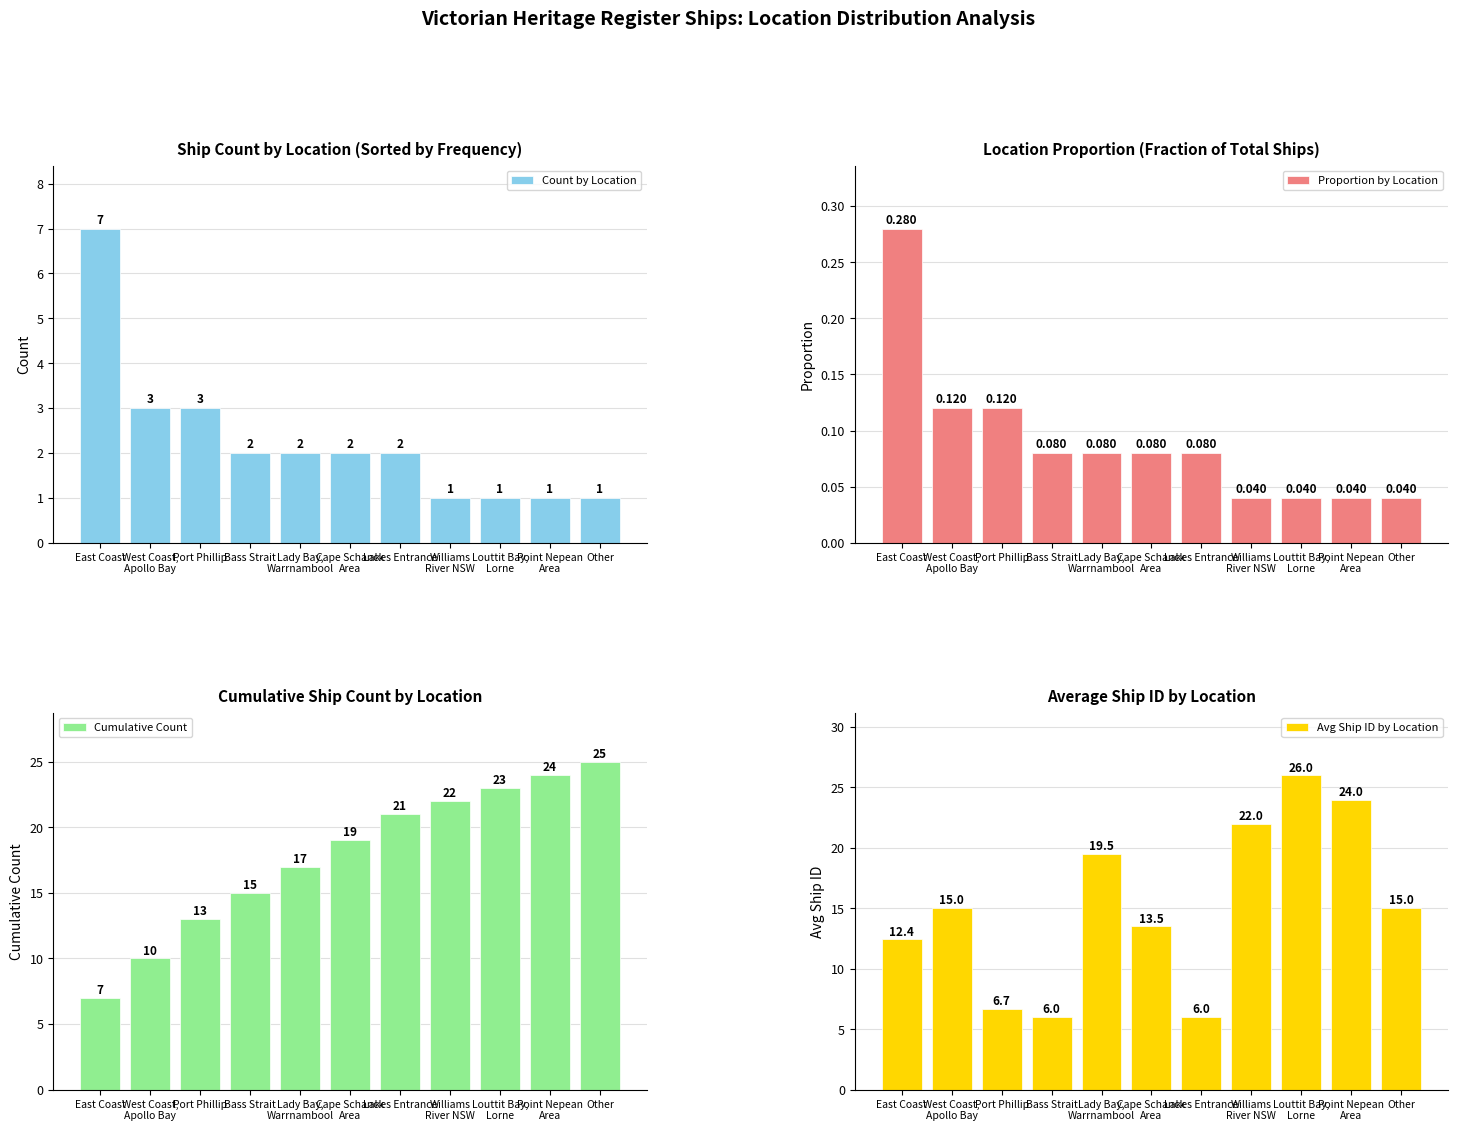

Reading right to left, what are all the values shown in this chart?

Count by Location: Other=1.0	Point Nepean
Area=1.0	Louttit Bay,
Lorne=1.0	Williams
River NSW=1.0	Lakes Entrance=2.0	Cape Schanck
Area=2.0	Lady Bay,
Warrnambool=2.0	Bass Strait=2.0	Port Phillip=3.0	West Coast,
Apollo Bay=3.0	East Coast=7.0
Proportion by Location: Other=0.0	Point Nepean
Area=0.0	Louttit Bay,
Lorne=0.0	Williams
River NSW=0.0	Lakes Entrance=0.1	Cape Schanck
Area=0.1	Lady Bay,
Warrnambool=0.1	Bass Strait=0.1	Port Phillip=0.1	West Coast,
Apollo Bay=0.1	East Coast=0.3
Cumulative Count: Other=25.0	Point Nepean
Area=24.0	Louttit Bay,
Lorne=23.0	Williams
River NSW=22.0	Lakes Entrance=21.0	Cape Schanck
Area=19.0	Lady Bay,
Warrnambool=17.0	Bass Strait=15.0	Port Phillip=13.0	West Coast,
Apollo Bay=10.0	East Coast=7.0
Avg Ship ID by Location: Other=15.0	Point Nepean
Area=24.0	Louttit Bay,
Lorne=26.0	Williams
River NSW=22.0	Lakes Entrance=6.0	Cape Schanck
Area=13.5	Lady Bay,
Warrnambool=19.5	Bass Strait=6.0	Port Phillip=6.7	West Coast,
Apollo Bay=15.0	East Coast=12.4